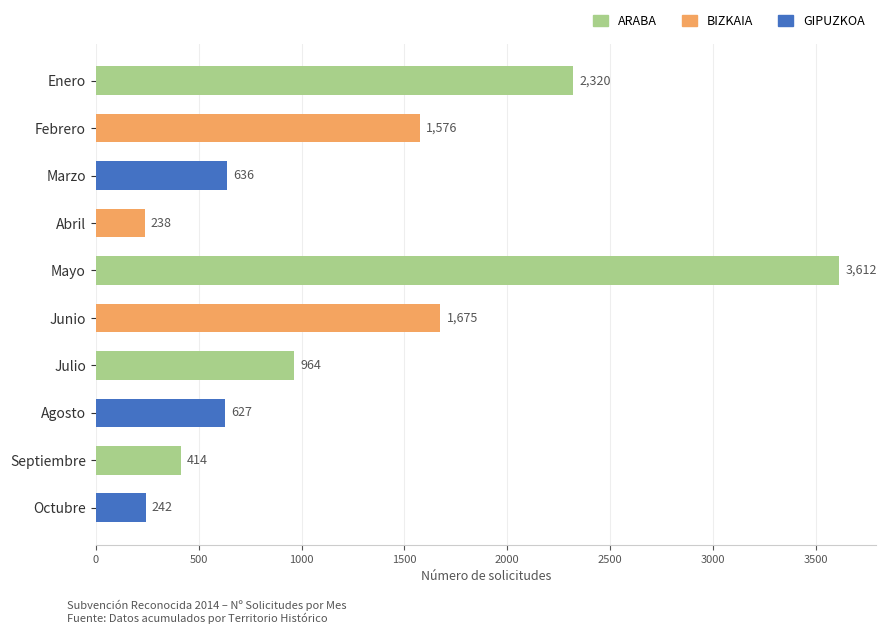

Where is the data nearest to the value 1925?

Junio